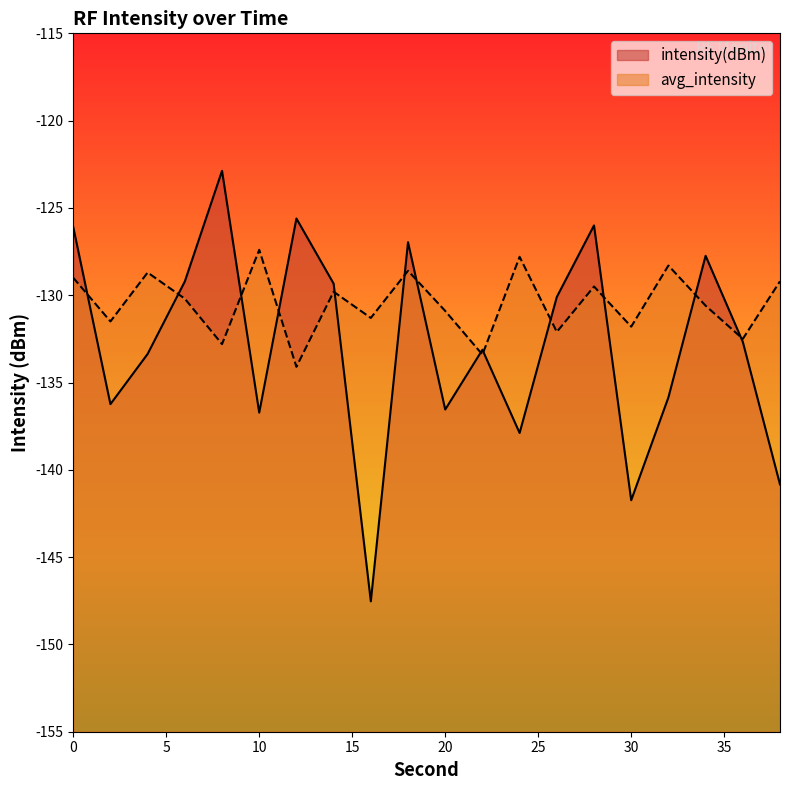

List the series in order of their overall mean, lowest first.

intensity(dBm), avg_intensity